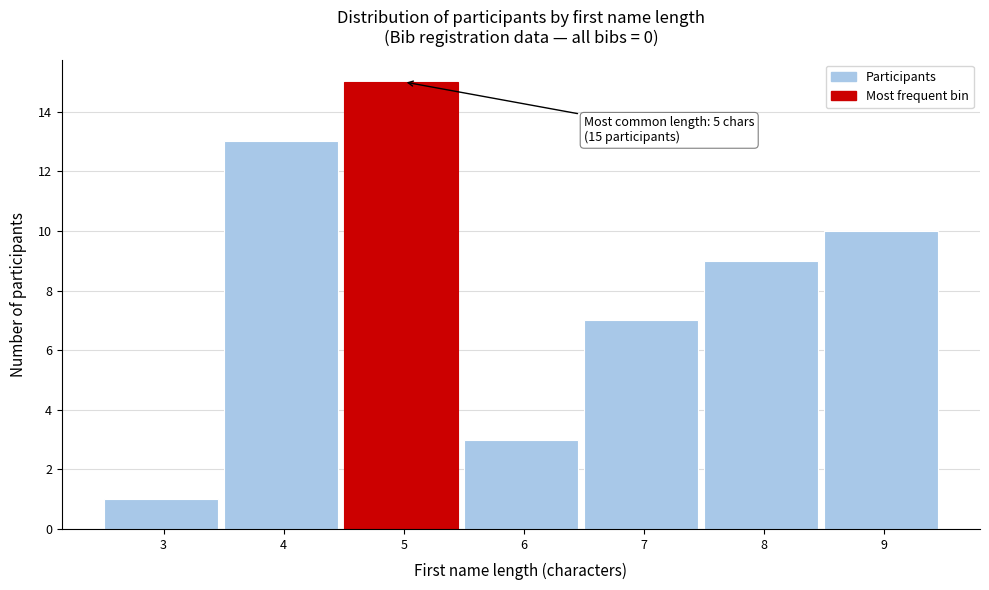

Reading right to left, list all the values displayed in this chart.

9=10	8=9	7=7	6=3	5=15	4=13	3=1